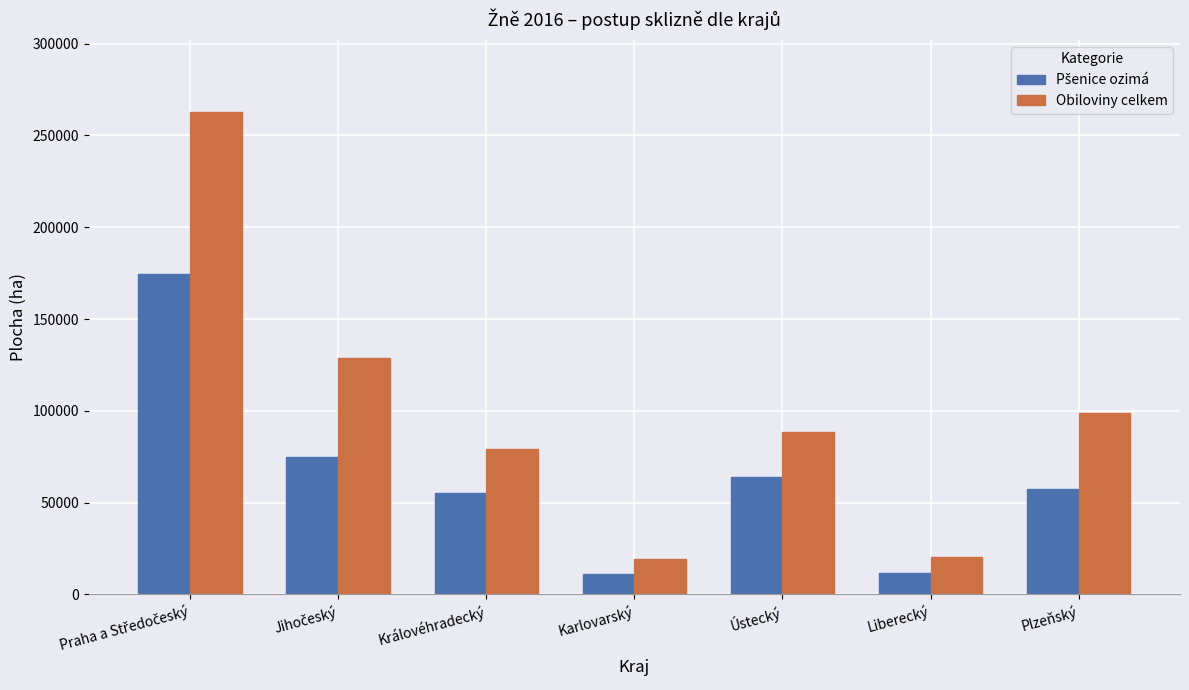

What is the spread (max minus min) of values at Královéhradecký?

23995